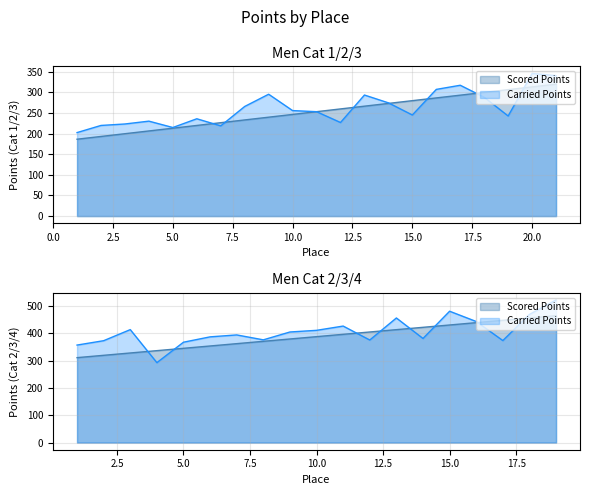

How many lines are shown in the chart?

2